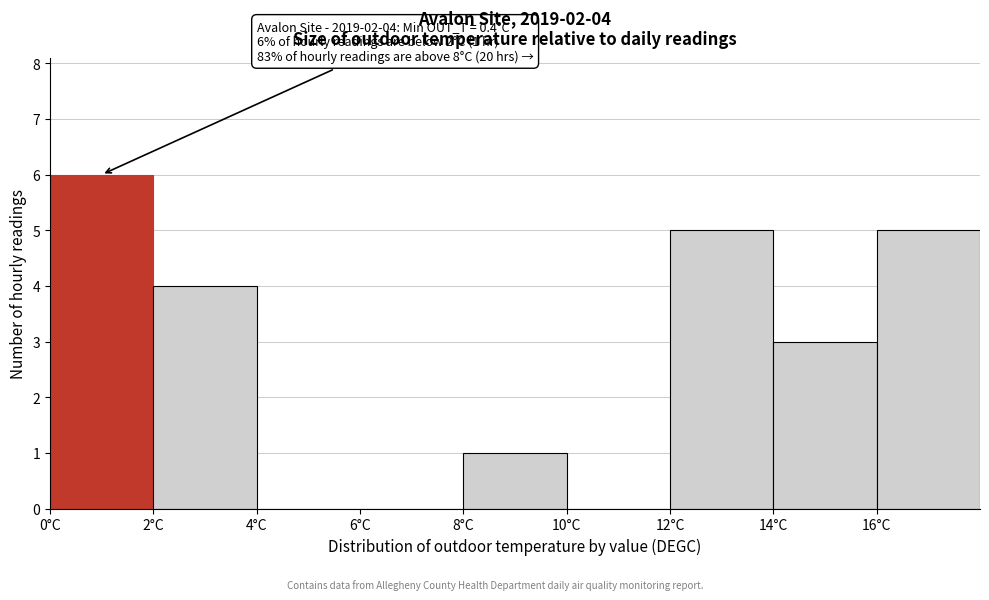

Which range on the x-axis has the tallest bar?

0 to 2